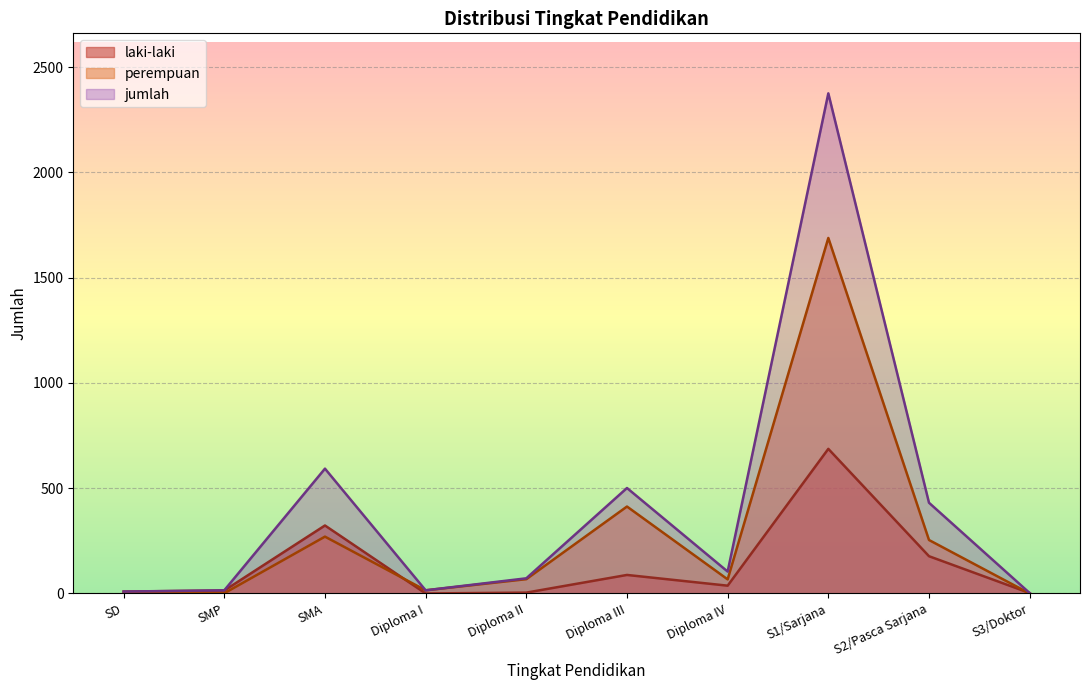

True or false: jumlah and laki-laki cross at least once.

False